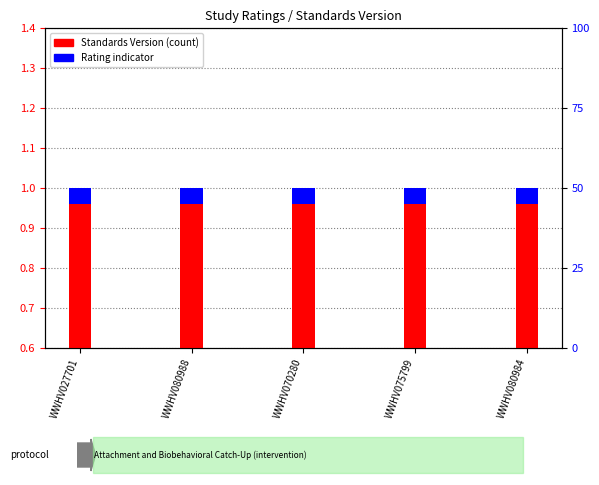

Count the number of data series in this chart.

2